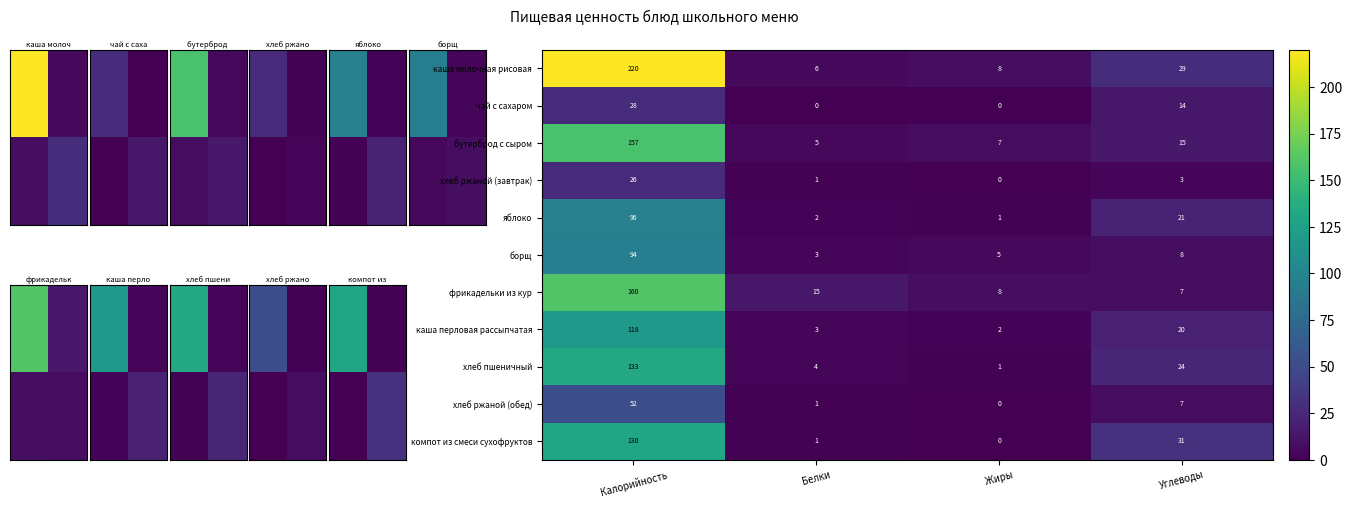

List the labels in order of каша перловая рассыпчатая value, smallest first.

Жиры, Белки, Углеводы, Калорийность